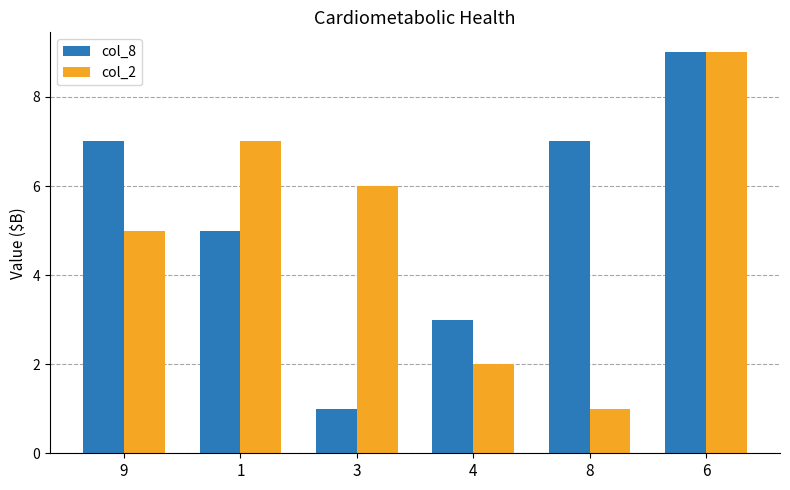

Are the bars grouped side by side (vs. stacked)?

Yes